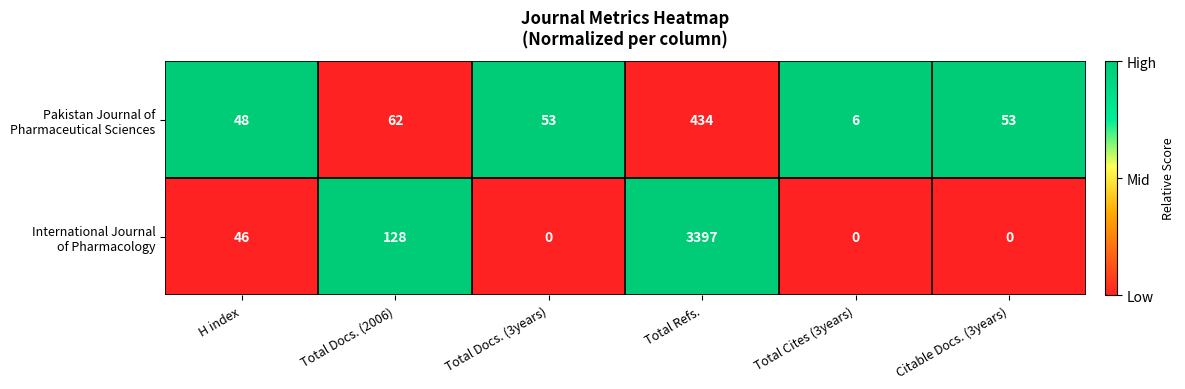

What is the total value across all series at Total Docs. (3years)?

53